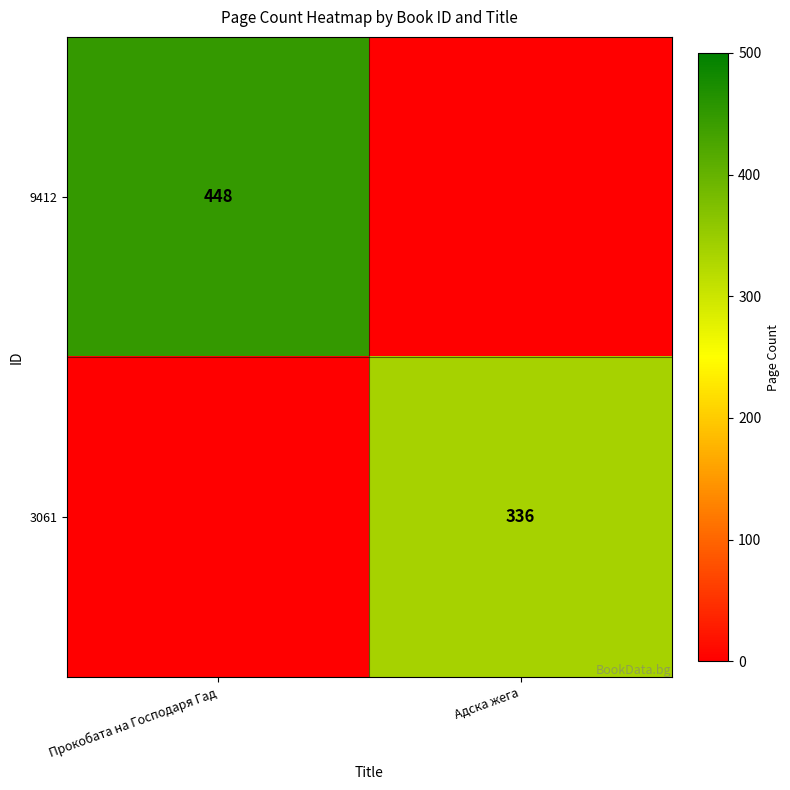

True or false: 3061 has a value of 336 at Адска жега.

True